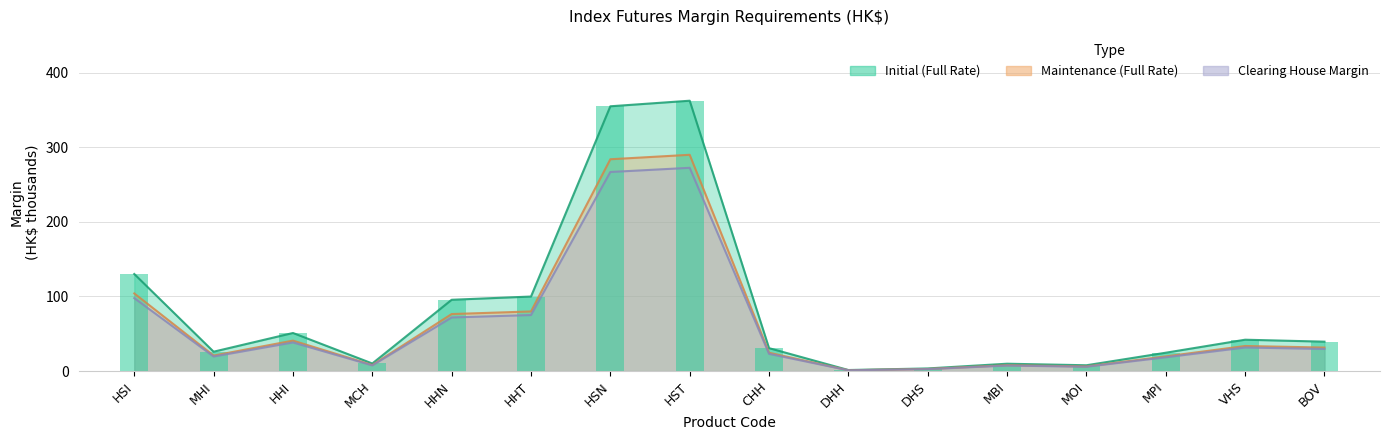

Count the number of categories in the chart.

16